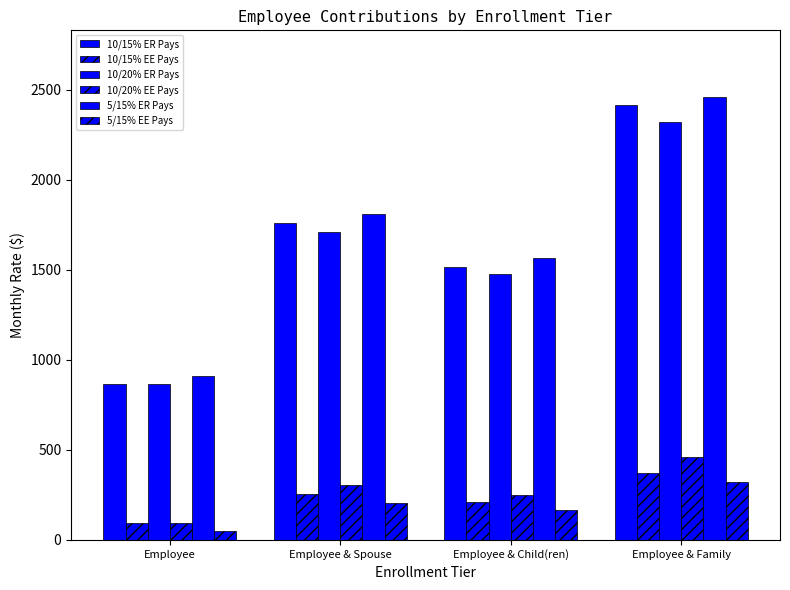

Which series has the widest spread of values?

10/15% ER Pays